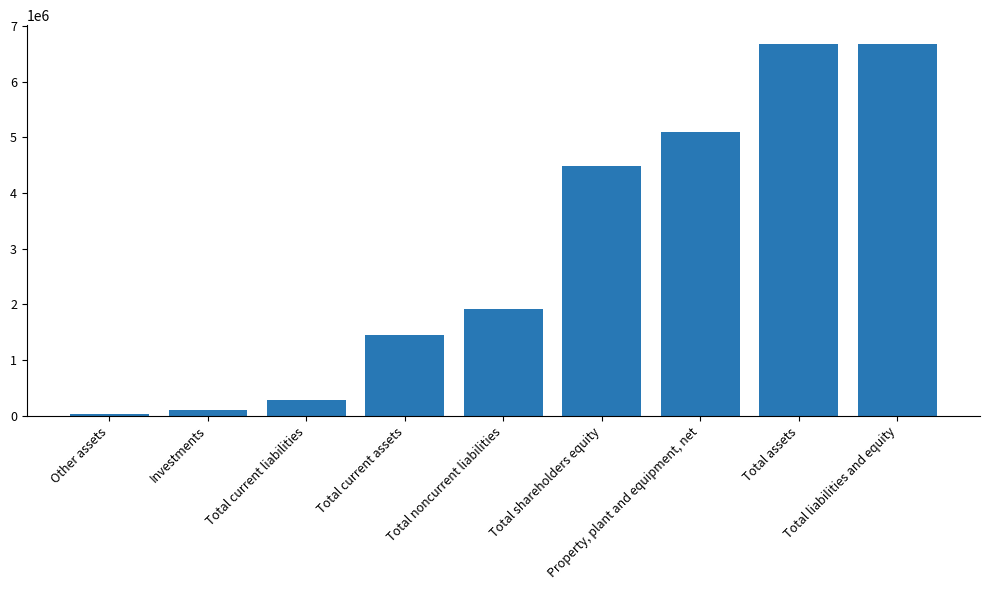

What is the maximum value shown in the chart?

6677637